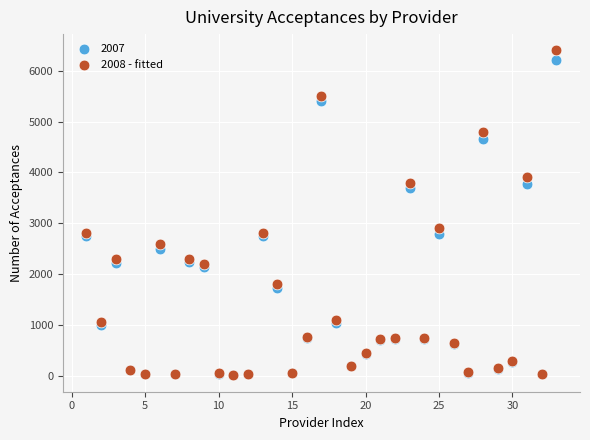

Across all series, what Y value is closest to 3202?

2900